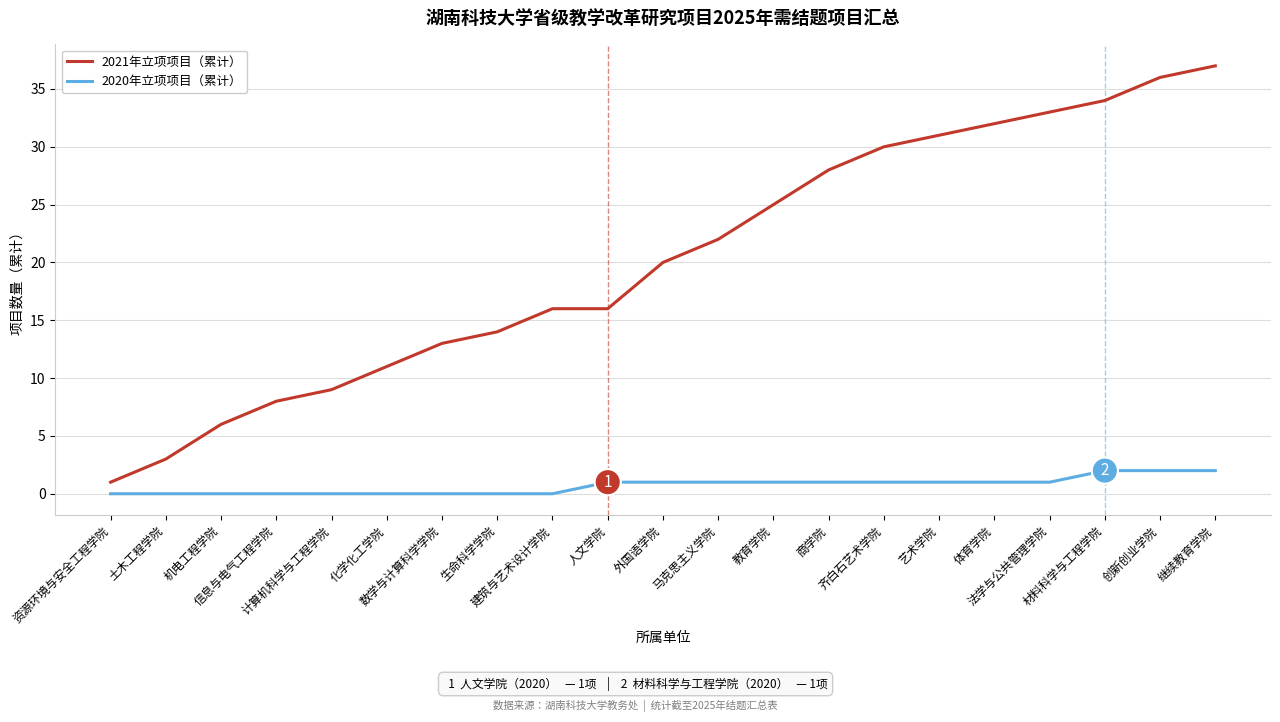

Reading right to left, what are all the values shown in this chart?

2021年立项项目（累计）: 37	36	34	33	32	31	30	28	25	22	20	16	16	14	13	11	9	8	6	3	1
2020年立项项目（累计）: 2	2	2	1	1	1	1	1	1	1	1	1	0	0	0	0	0	0	0	0	0